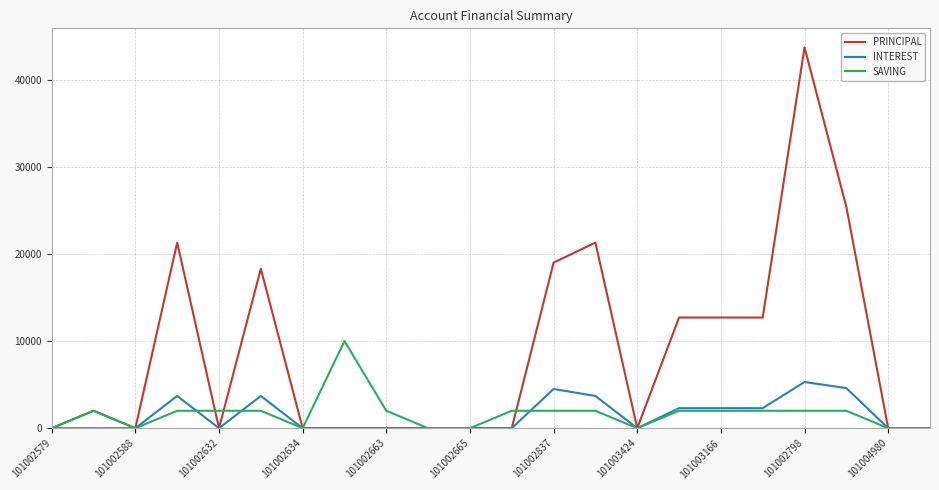

Count the number of data series in this chart.

3